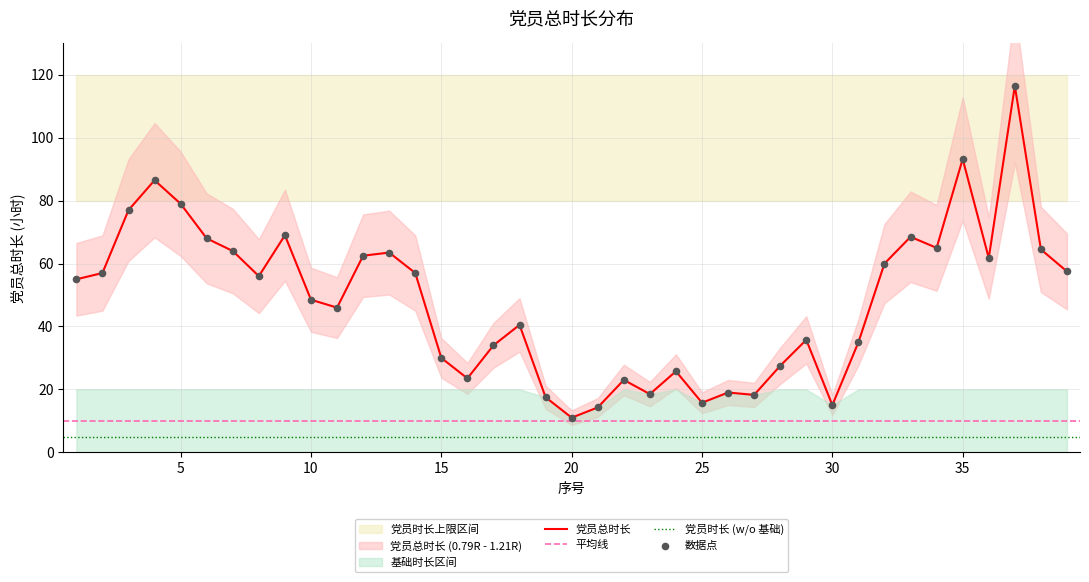

At which category is the sum across all series the highest?

37